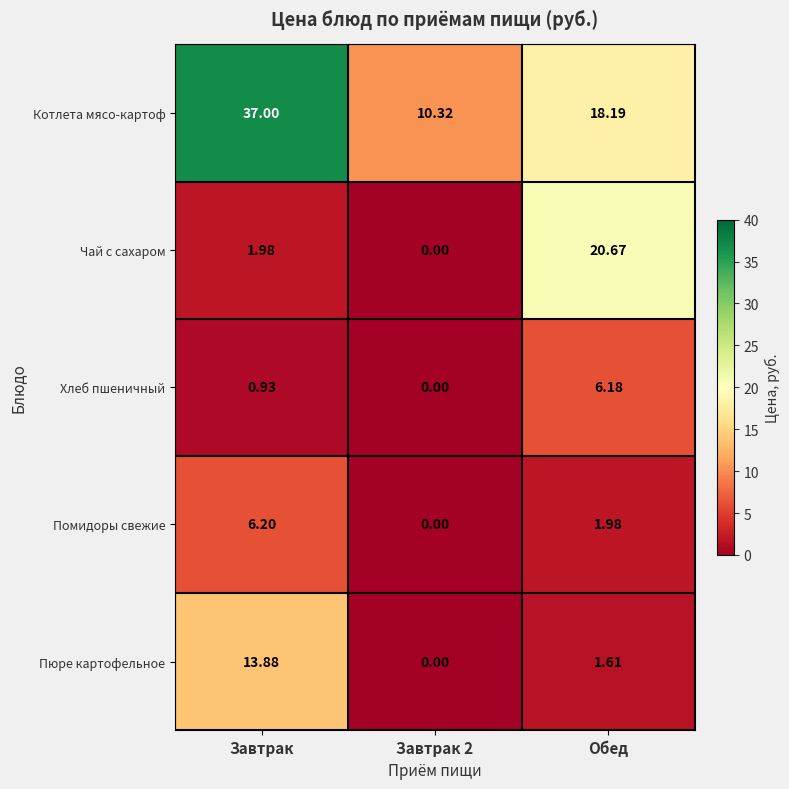

At which label does Хлеб пшеничный reach its peak?

Обед